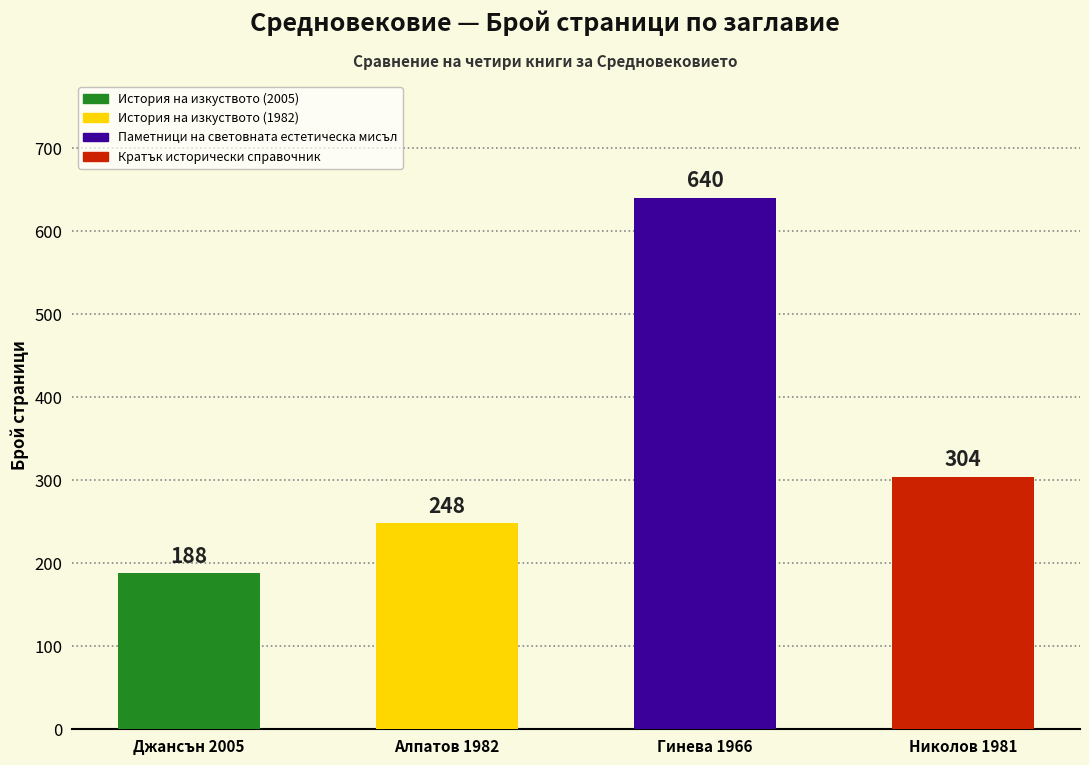

What is the label of the 4th bar from the right?

История на изкуството (2005)